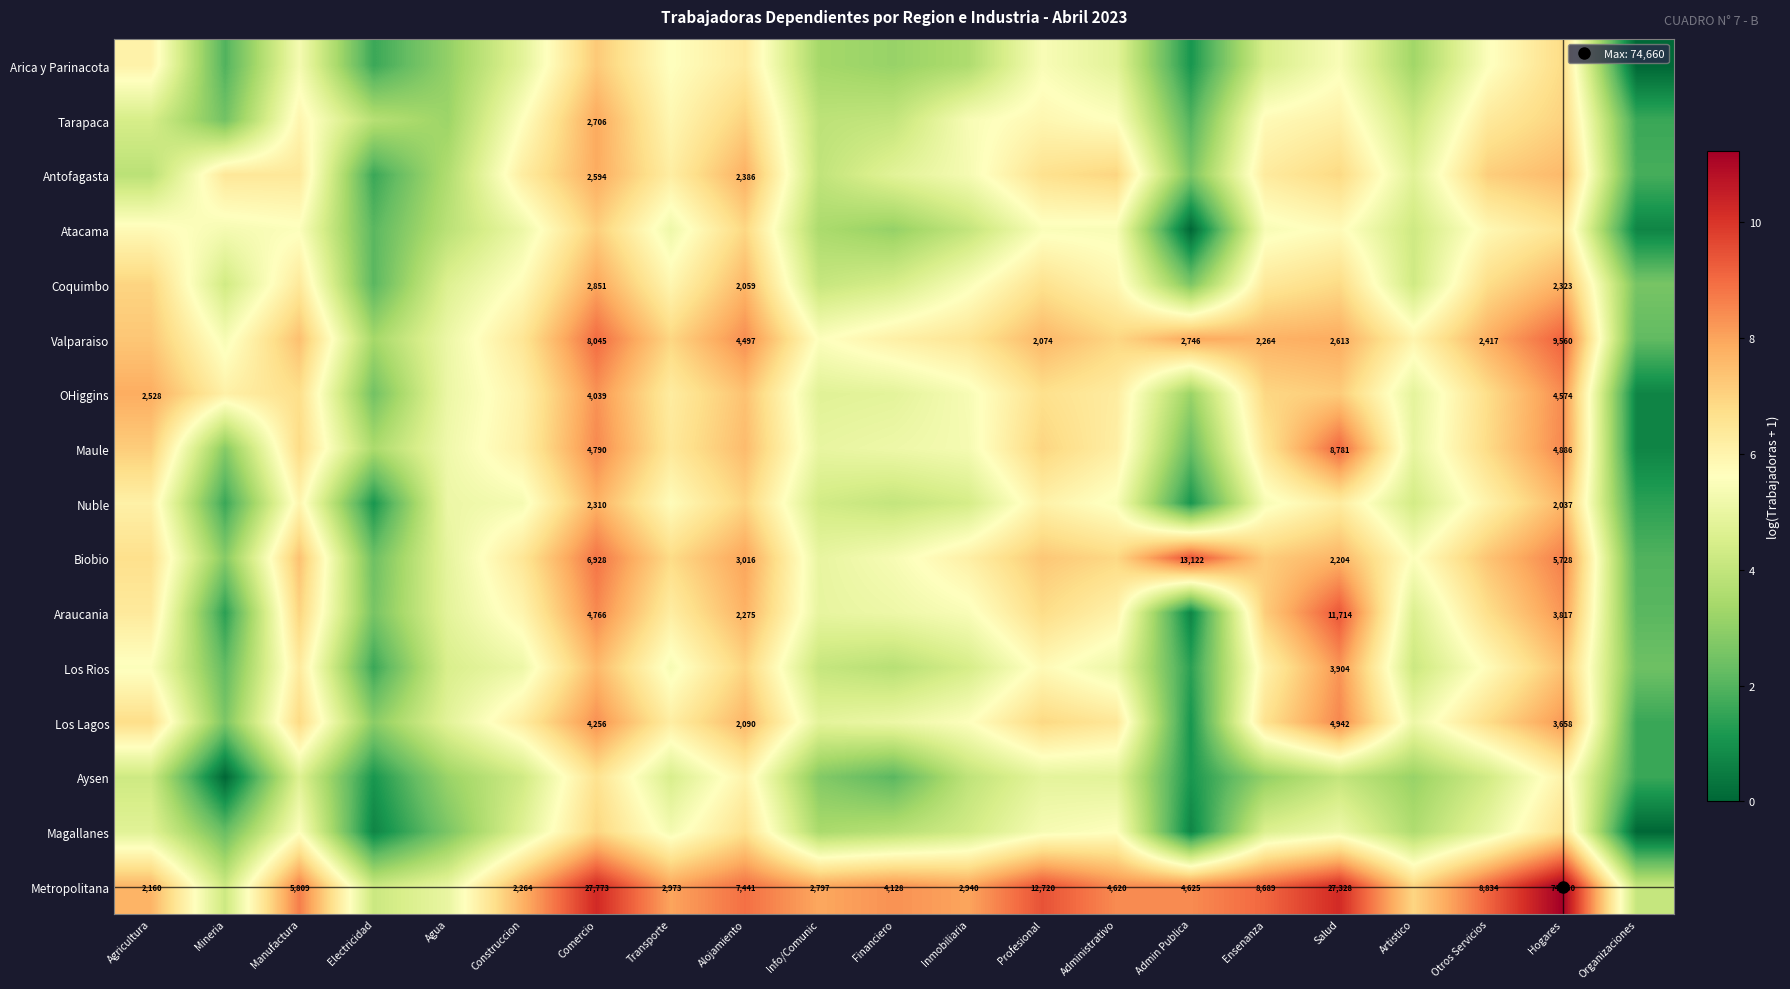

At which category is the sum across all series the highest?

Comercio